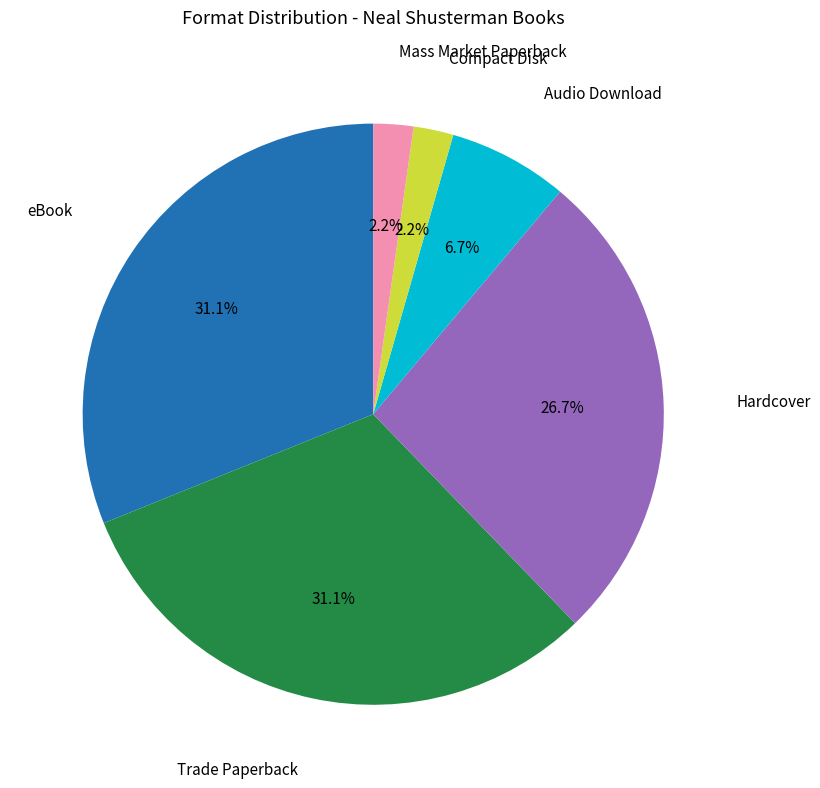

Does any single category account for the majority?

No